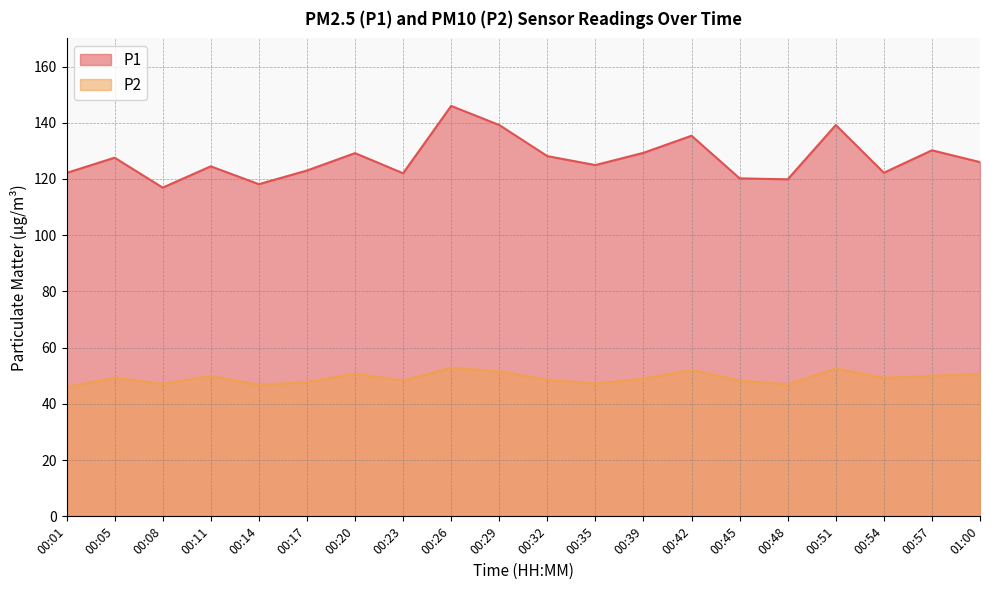

What are all the series names shown in the legend?

P1, P2